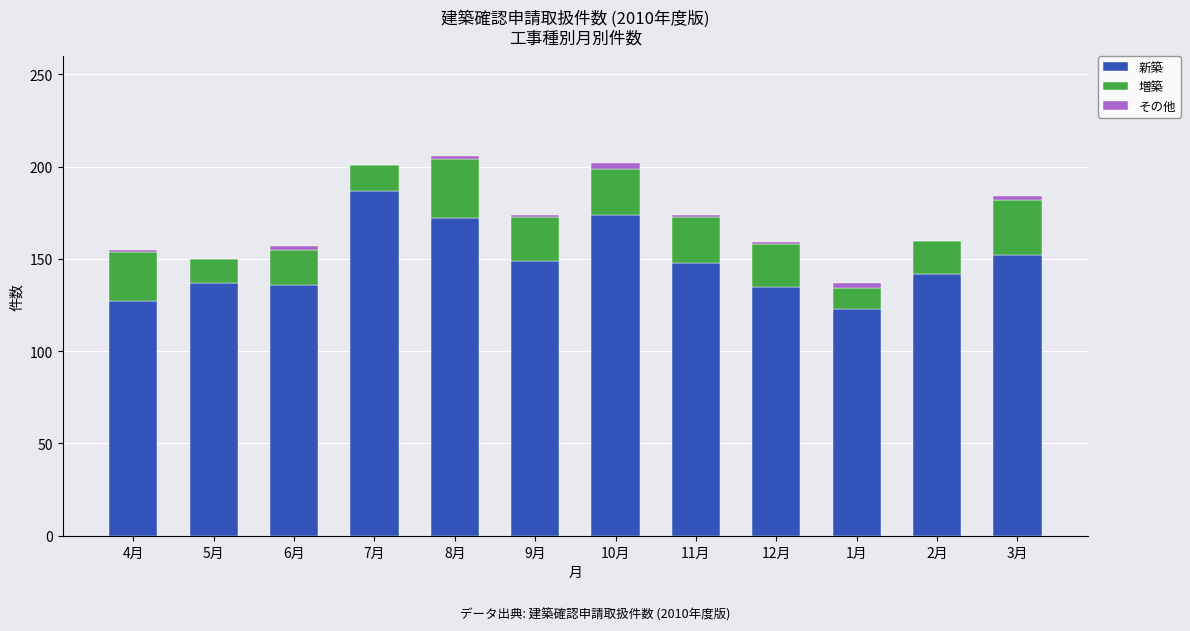

What is the highest value of the 新築 series?

187